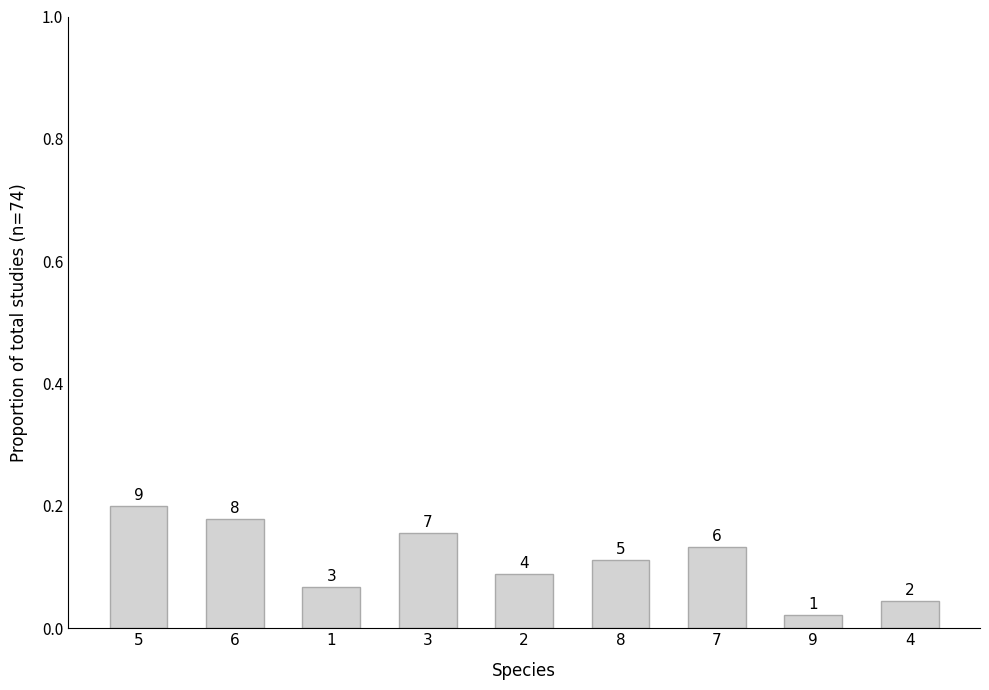

Where is the data nearest to the value 0?

9